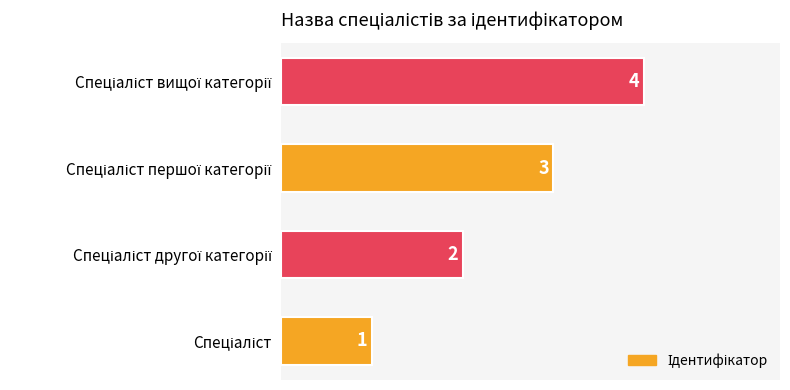

What is the difference between the second highest and minimum values?

2